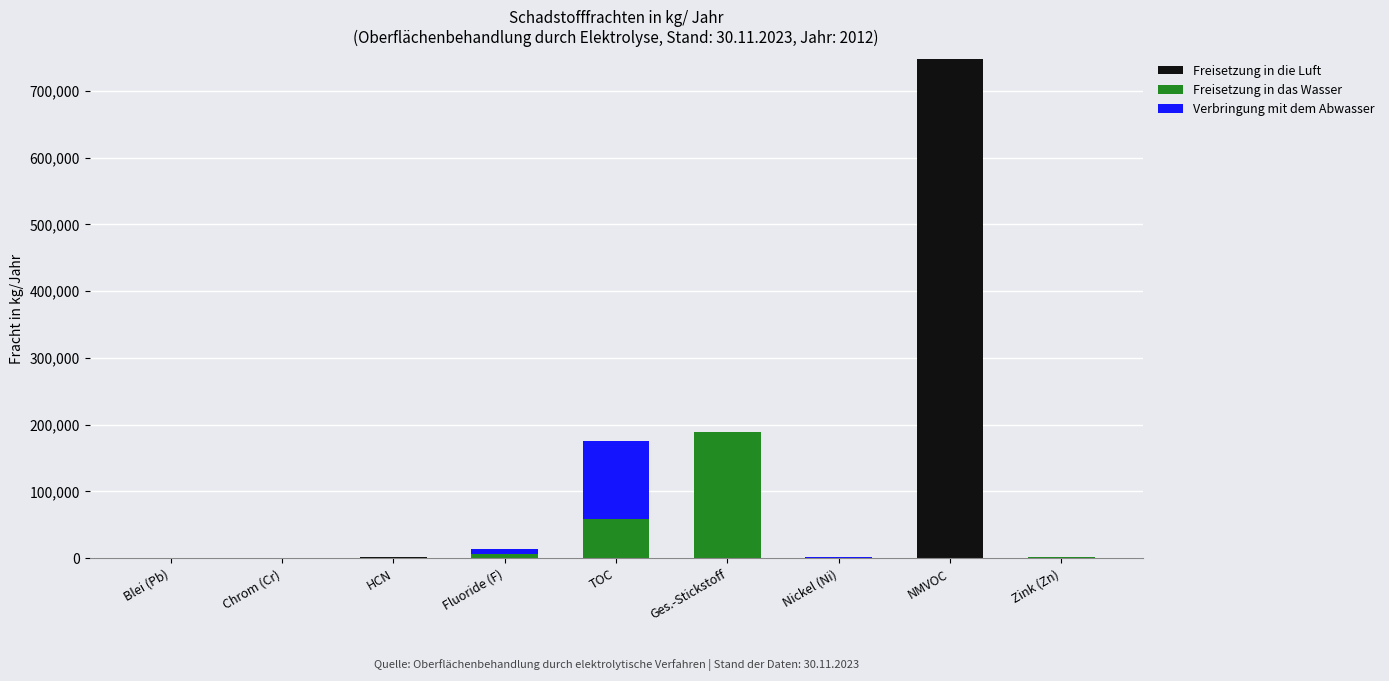

Which category has the highest value in the Freisetzung in die Luft series?

NMVOC